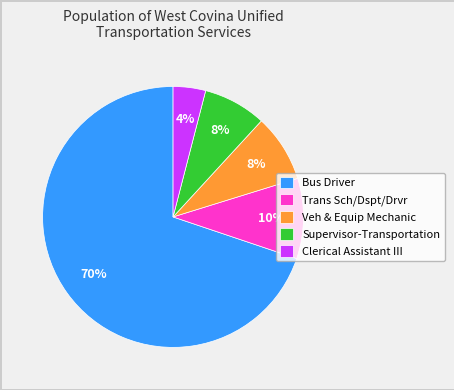

How many slices are in this pie chart?

5